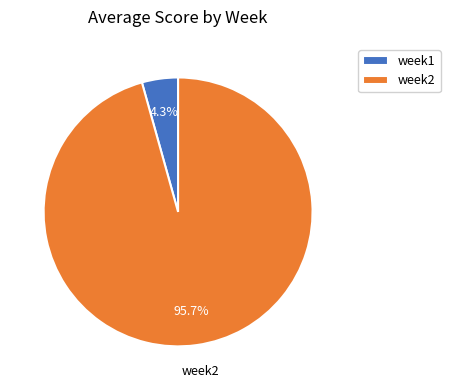

Does week1 represent more than half of the total?

No